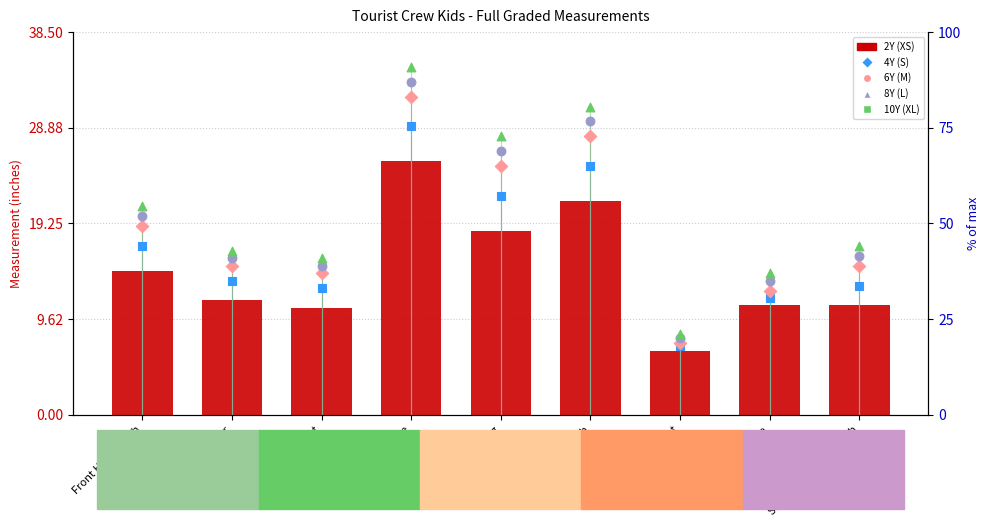

What are all the series names shown in the legend?

2Y (XS), 4Y (S), 6Y (M), 8Y (L), 10Y (XL)